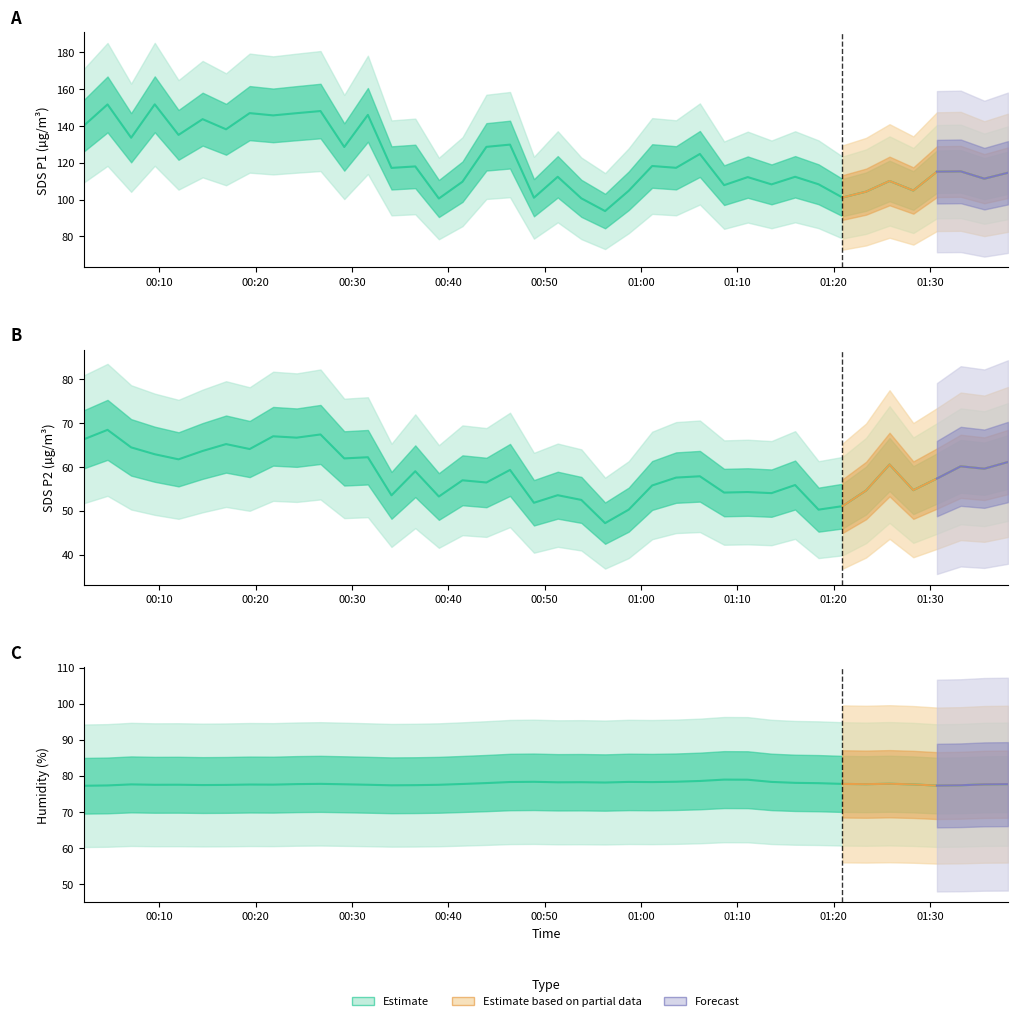

Which category has the highest value across all series?

2021/10/29 00:09:32